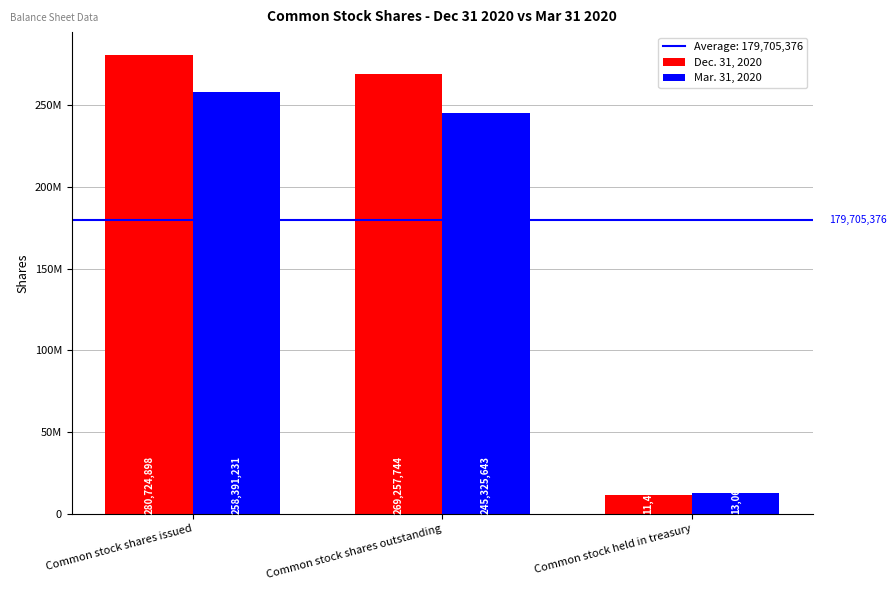

Reading left to right, extract all data points from this chart.

Dec. 31, 2020: Common stock shares issued=280724898	Common stock shares outstanding=269257744	Common stock held in treasury=11467154
Mar. 31, 2020: Common stock shares issued=258391231	Common stock shares outstanding=245325643	Common stock held in treasury=13065588